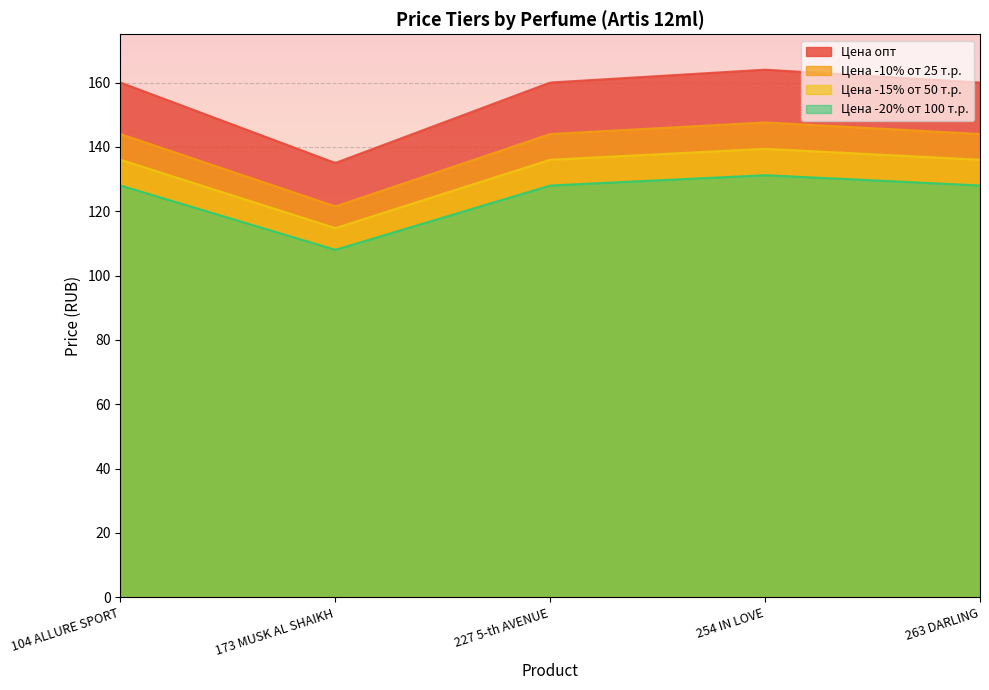

How many values in the Цена -10% от 25 т.р. series are below 144?

1